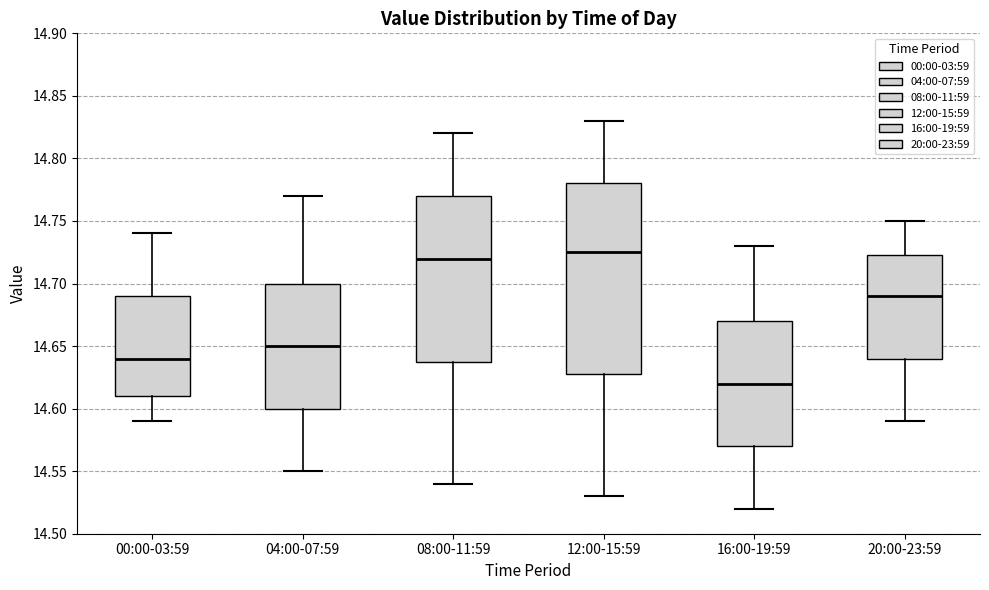

Reading left to right, transcribe this box plot: for each box, give where its median line is, the range the box spans, and where its two whiskers end, as read against the y-axis. The values are not printed on the chart, so give them approximately, as read against the axis.

00:00-03:59: median 14.640, box 14.610 to 14.690, whiskers 14.590 to 14.740
04:00-07:59: median 14.650, box 14.600 to 14.700, whiskers 14.550 to 14.770
08:00-11:59: median 14.720, box 14.640 to 14.770, whiskers 14.540 to 14.820
12:00-15:59: median 14.725, box 14.630 to 14.780, whiskers 14.530 to 14.830
16:00-19:59: median 14.620, box 14.570 to 14.670, whiskers 14.520 to 14.730
20:00-23:59: median 14.690, box 14.640 to 14.725, whiskers 14.590 to 14.750